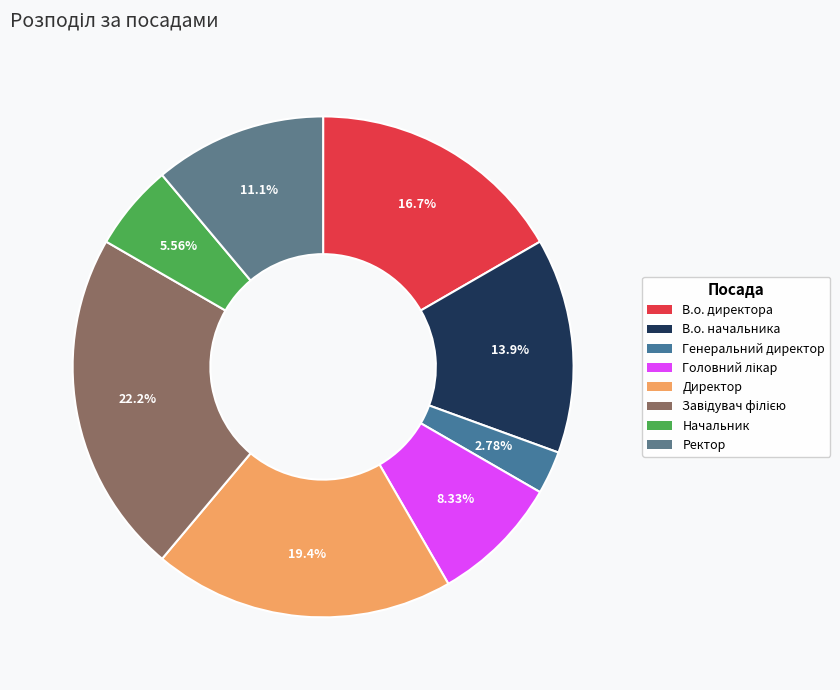

Combined, what portion of the pie is Завідувач філією and Головний лікар?

30.6%